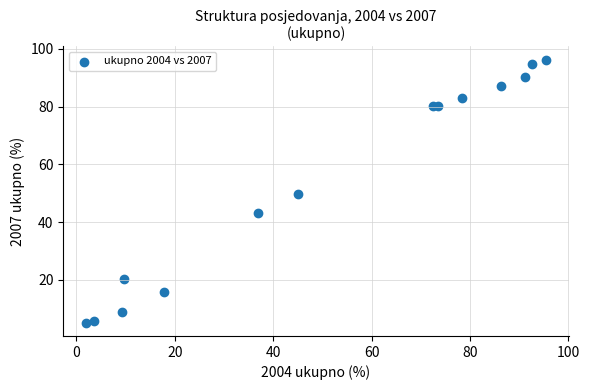

What is the range of Y values (max minus min)?

91.2